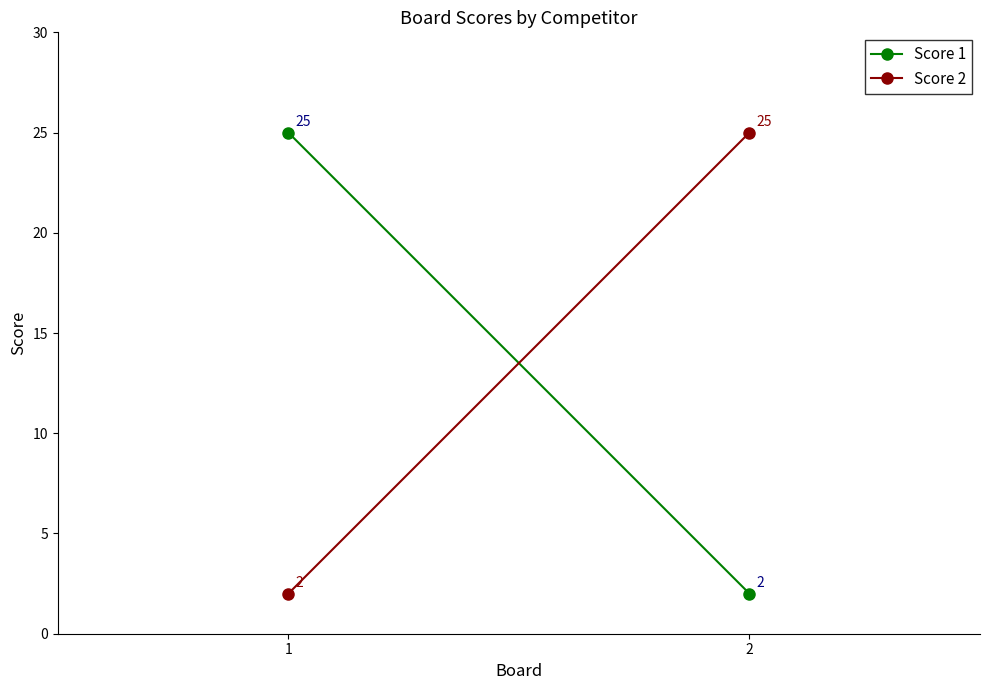

Rank the series by their maximum value, from lowest to highest.

Score 1, Score 2